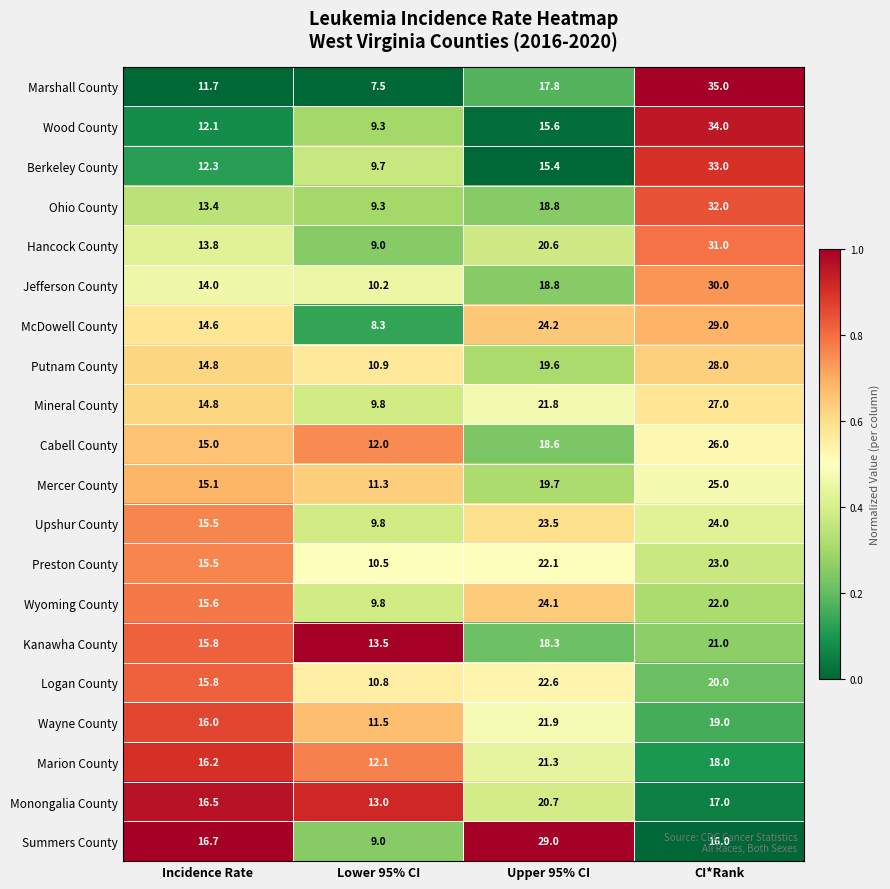

Where is Cabell County nearest to the value 19?

Upper 95% CI